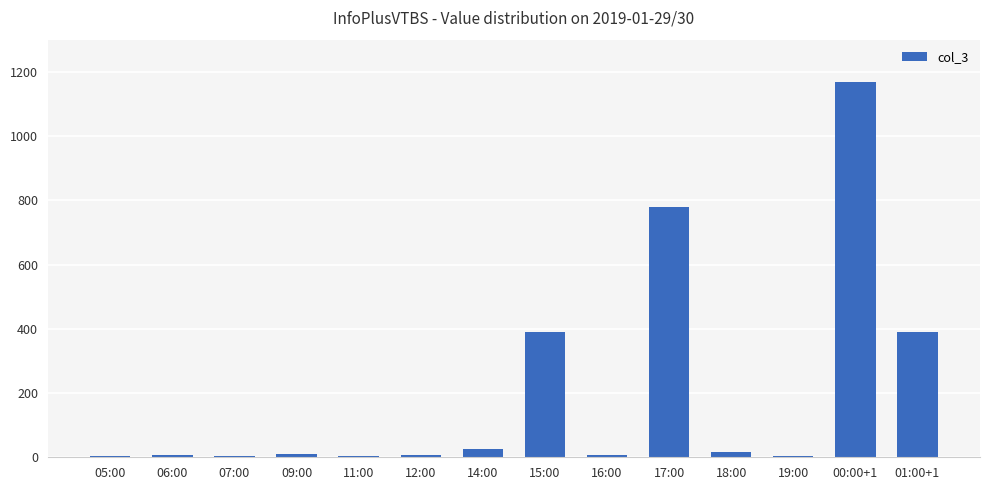

What is the average value?

200